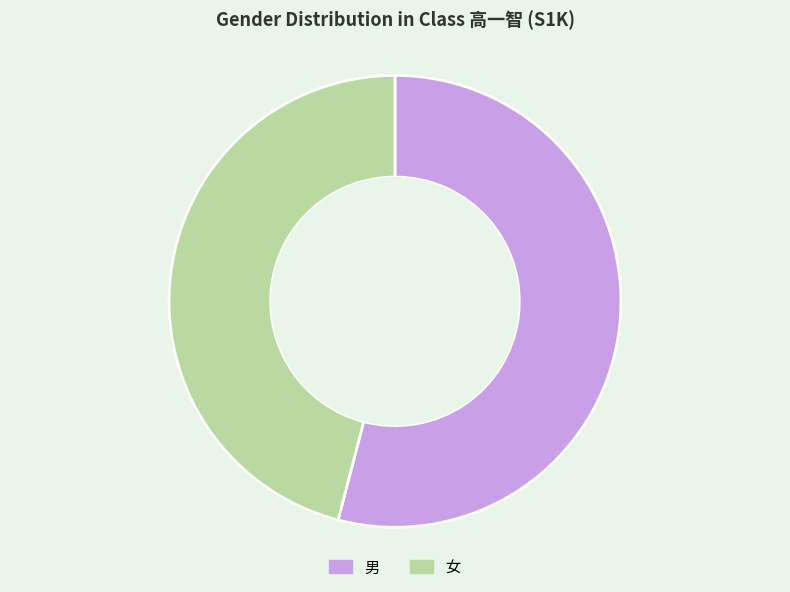

How many segments does this pie chart have?

2